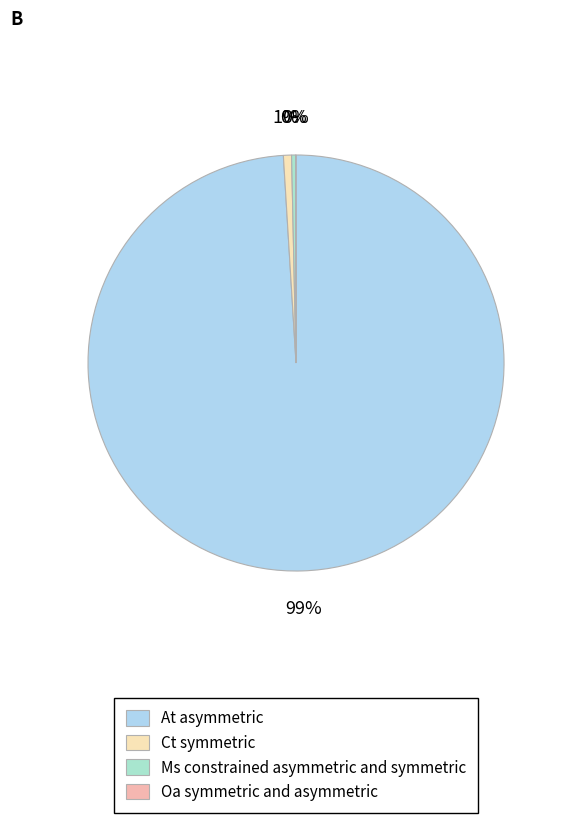

The At slice represents 99% of the pie. True or false?

True